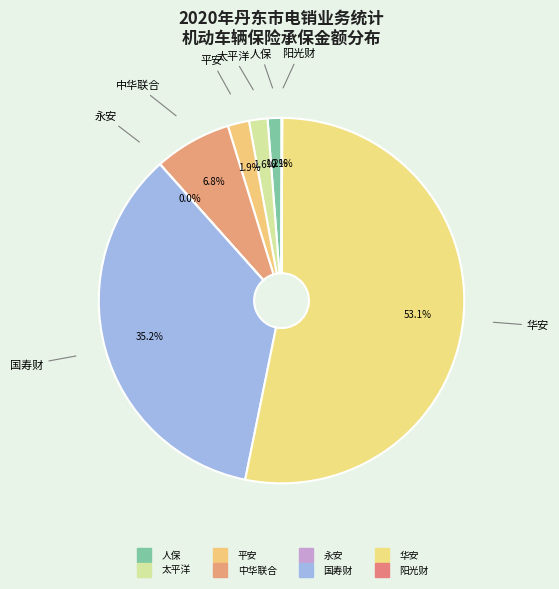

Is it true that 国寿财 is 35% of the pie?

True